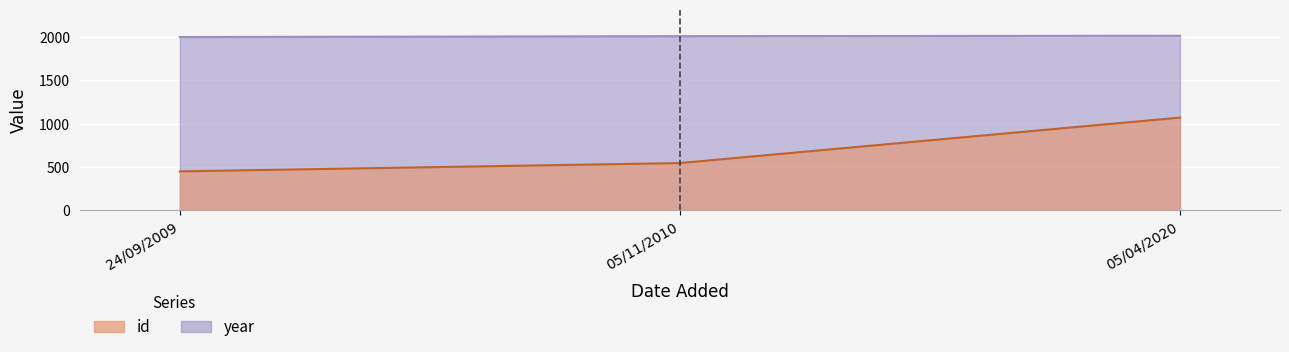

List the series in order of their overall mean, lowest first.

id, year